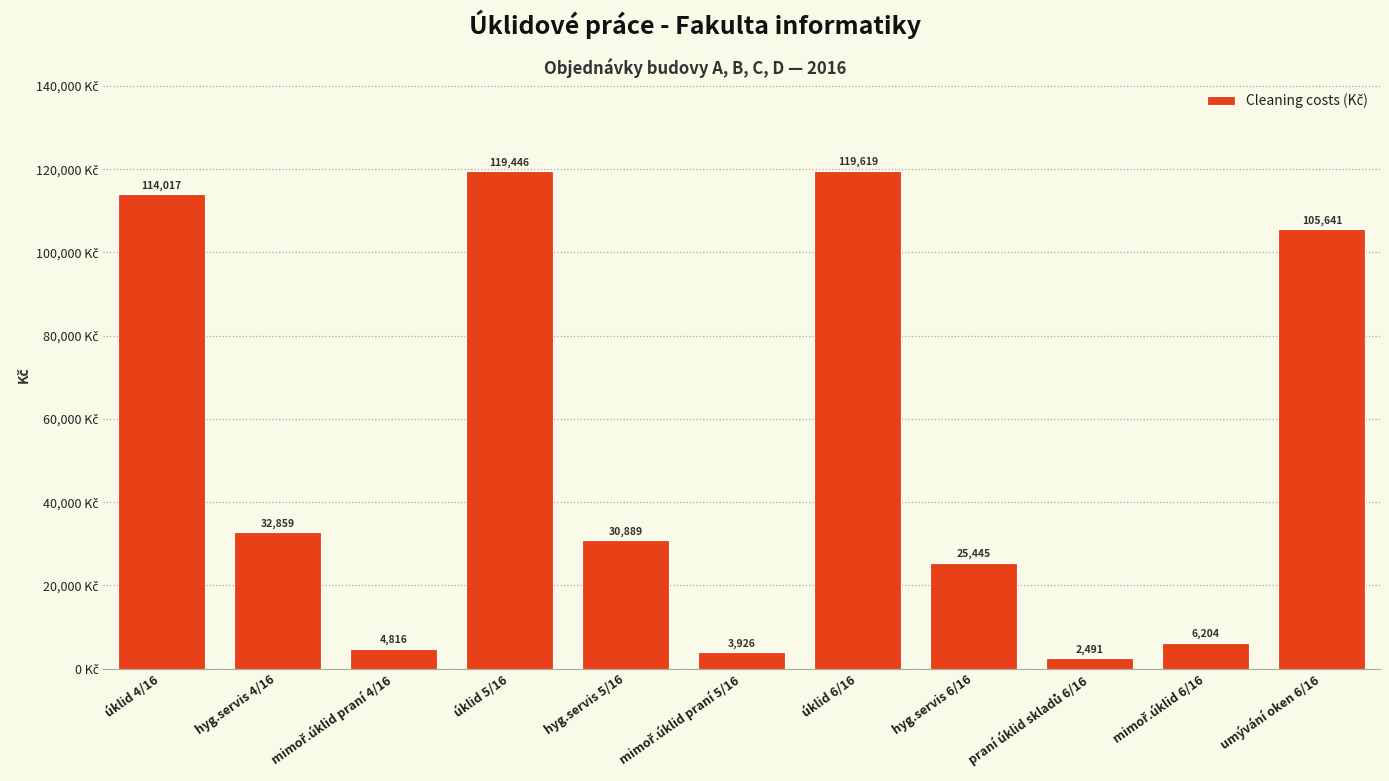

Where is the data nearest to the value 61054?

hyg.servis 4/16